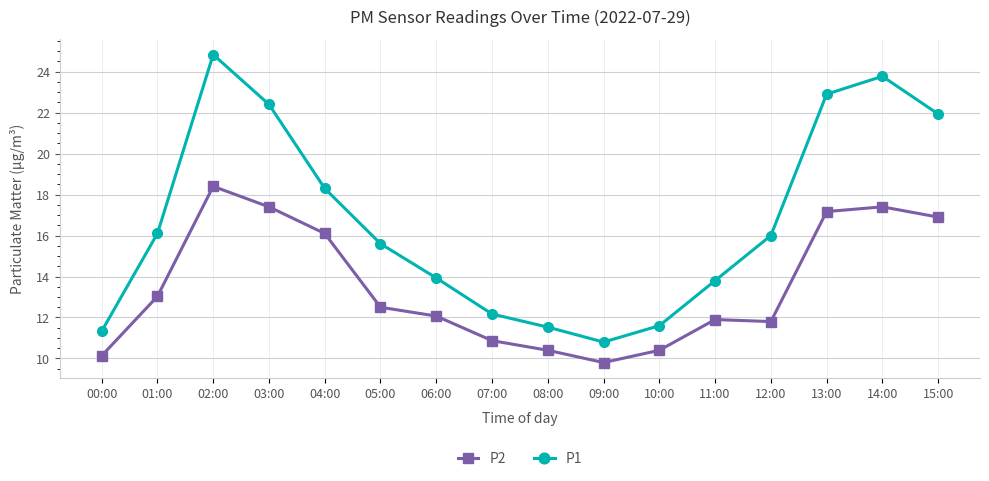

What is the highest value of the P2 series?

18.4